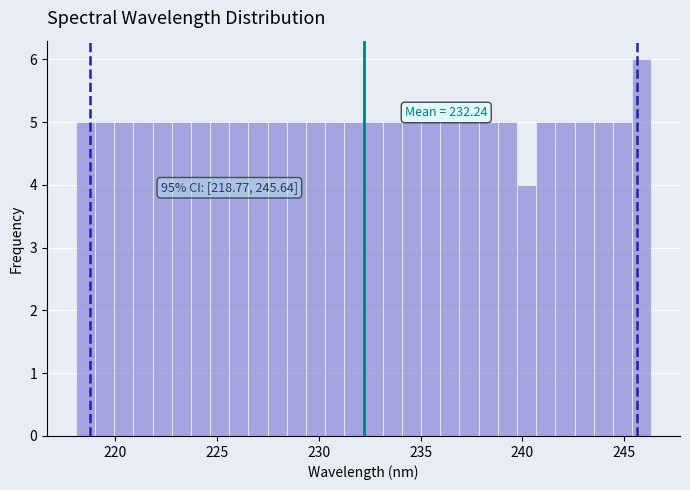

Read against the x-axis, roughly where is the centre of the tallest bar?

246.0